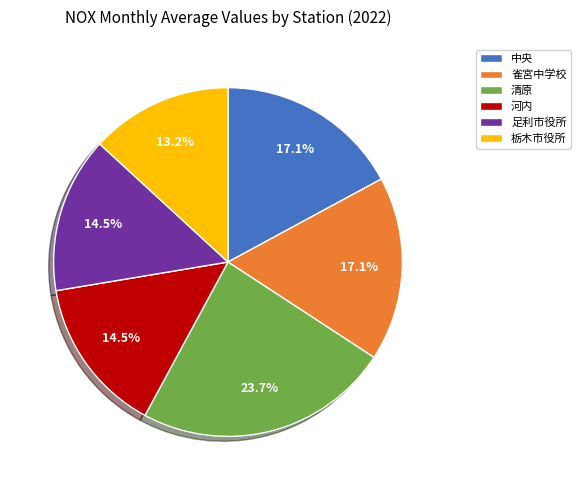

Does any single category account for the majority?

No